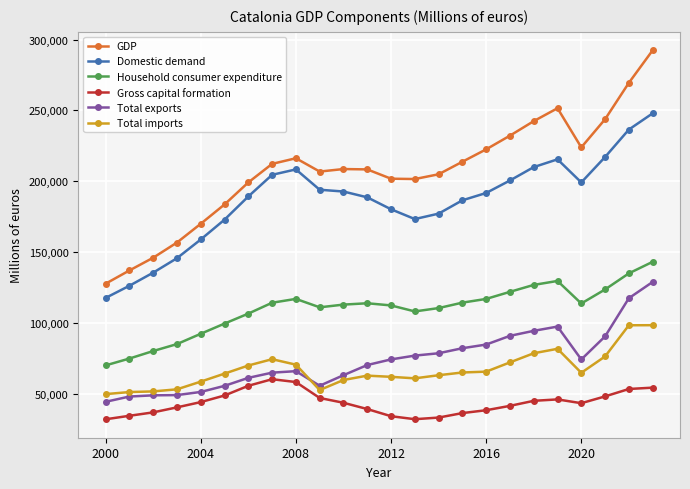

Which series has the largest total across all categories?

GDP